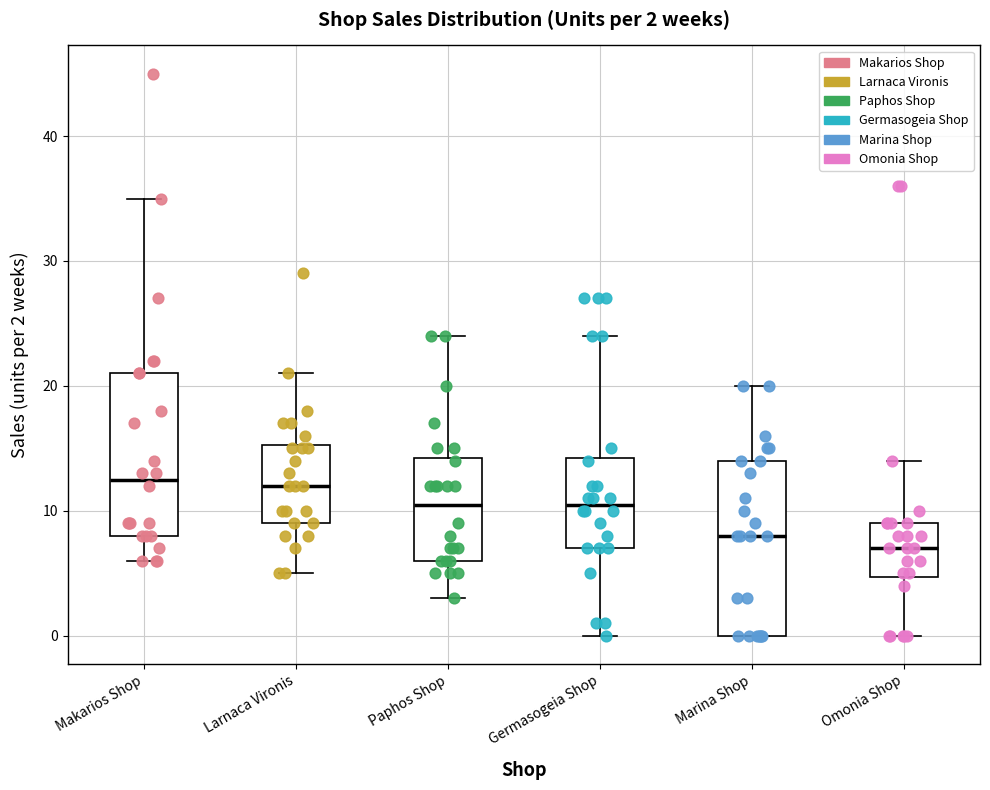

Which box is the tallest, from its lower edge to its upper edge?

Marina Shop